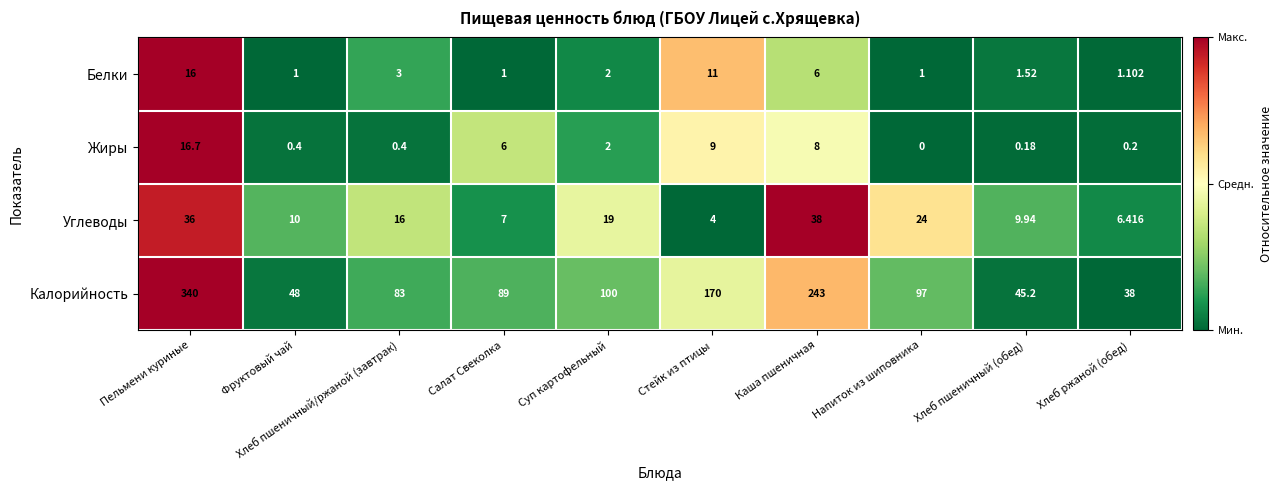

At which category is the sum across all series the highest?

Пельмени куриные